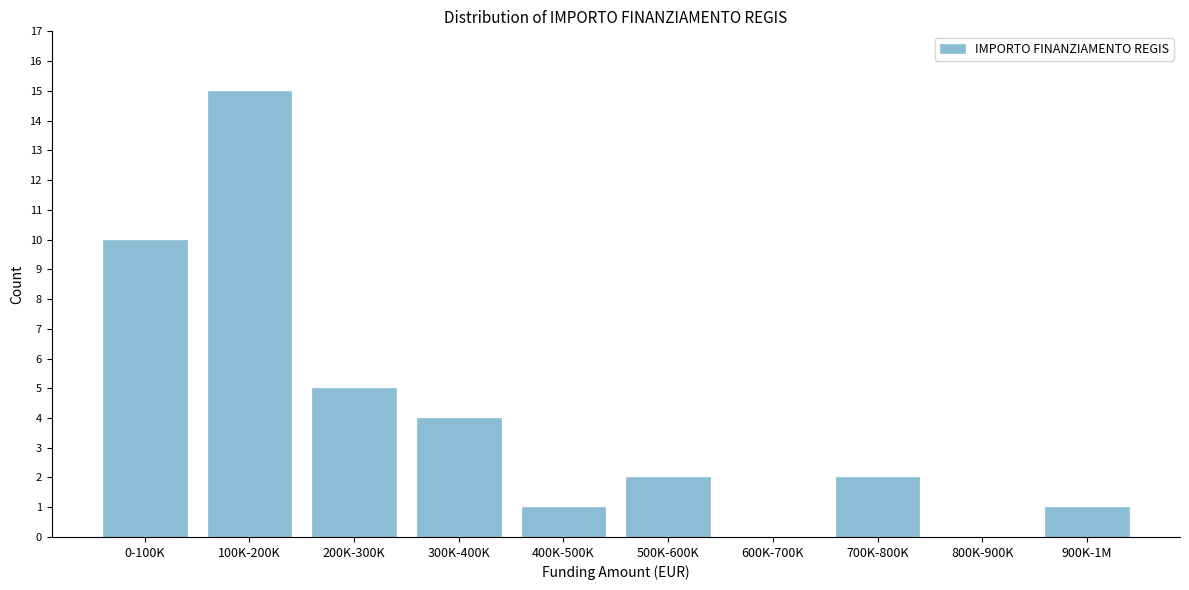

Reading right to left, extract all data points from this chart.

900K-1M=1	800K-900K=0	700K-800K=2	600K-700K=0	500K-600K=2	400K-500K=1	300K-400K=4	200K-300K=5	100K-200K=15	0-100K=10